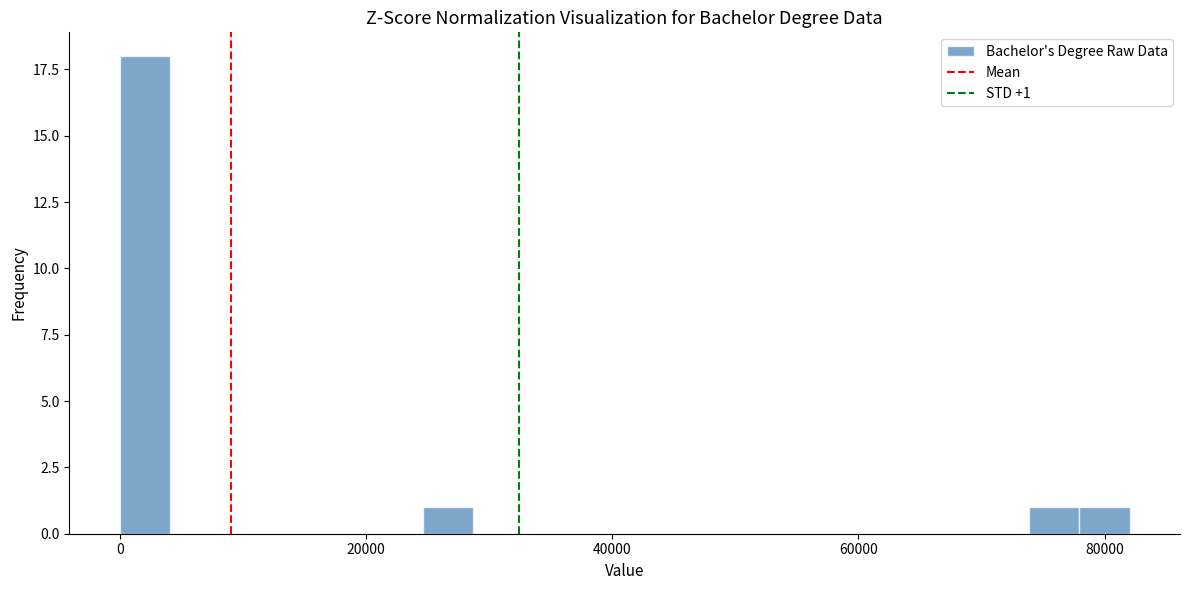

Around what value on the x-axis is the tallest bar? Give the approximate position of its centre, as read against the axis.

2000